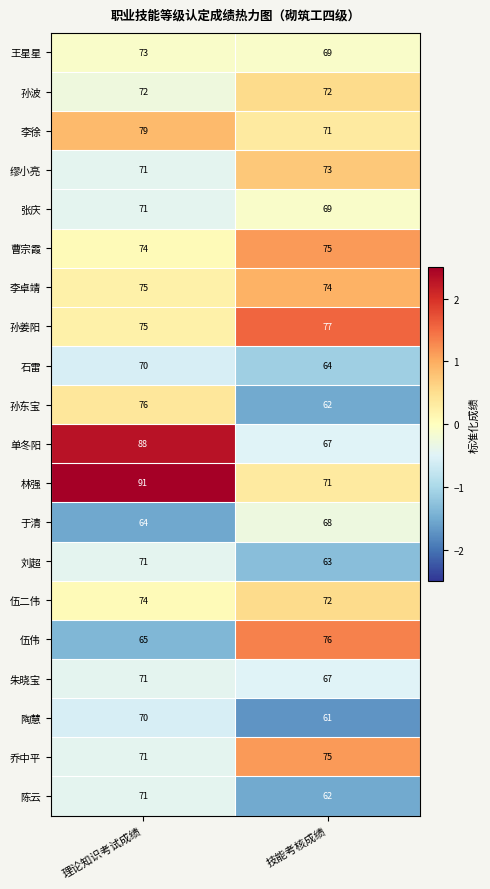

Between 理论知识考试成绩 and 技能考核成绩, which series saw the biggest shift?

单冬阳